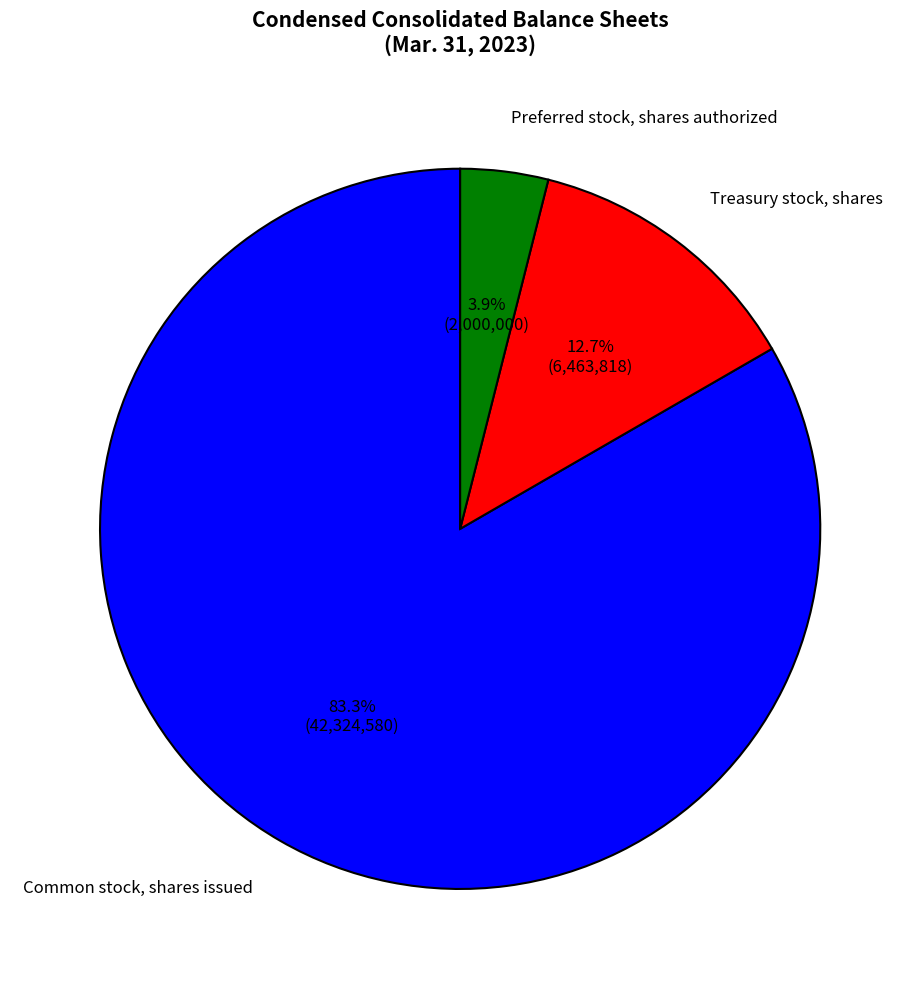

To the nearest percent, what portion does Preferred stock, shares authorized represent?

4%